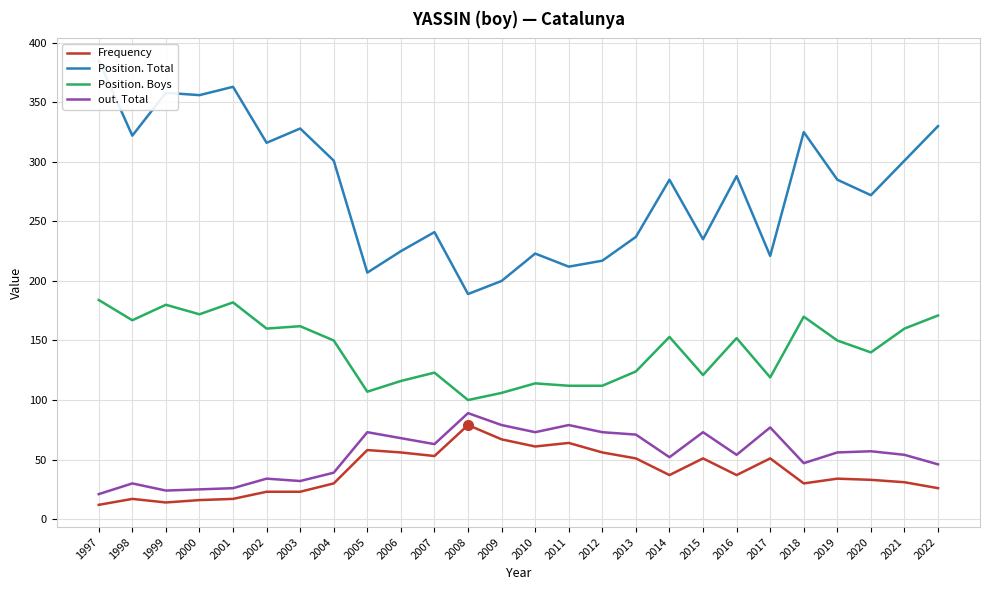

Rank the series by their maximum value, from highest to lowest.

Position. Total, Position. Boys, out. Total, Frequency